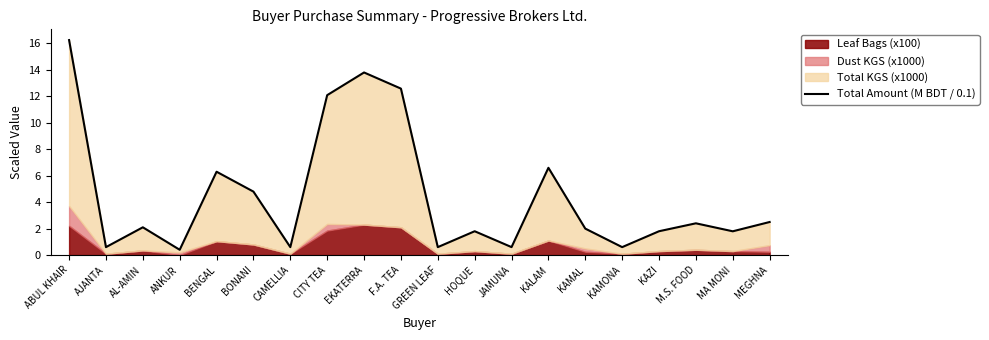

Which has a higher value, GREEN LEAF or KALAM?

KALAM